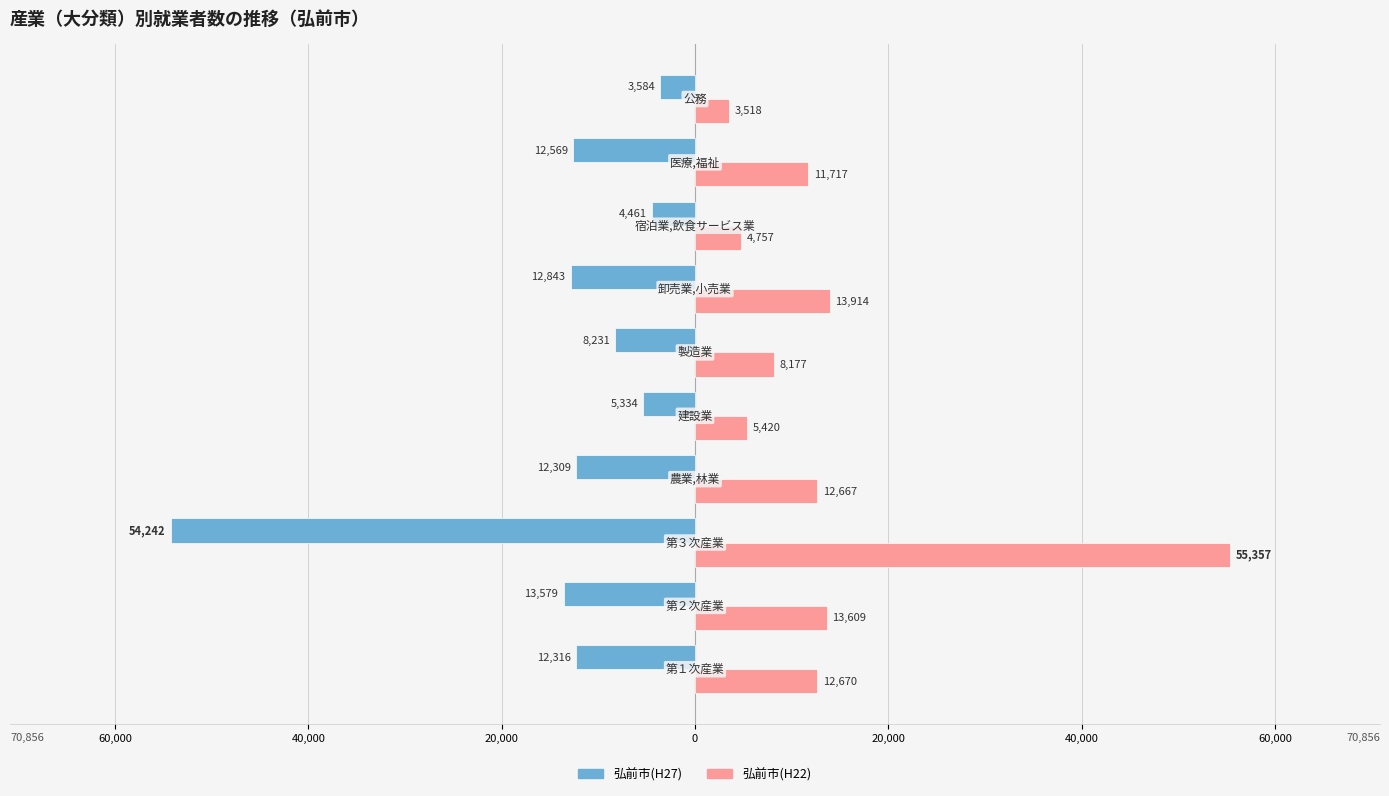

What are all the series names shown in the legend?

弘前市(H27), 弘前市(H22)